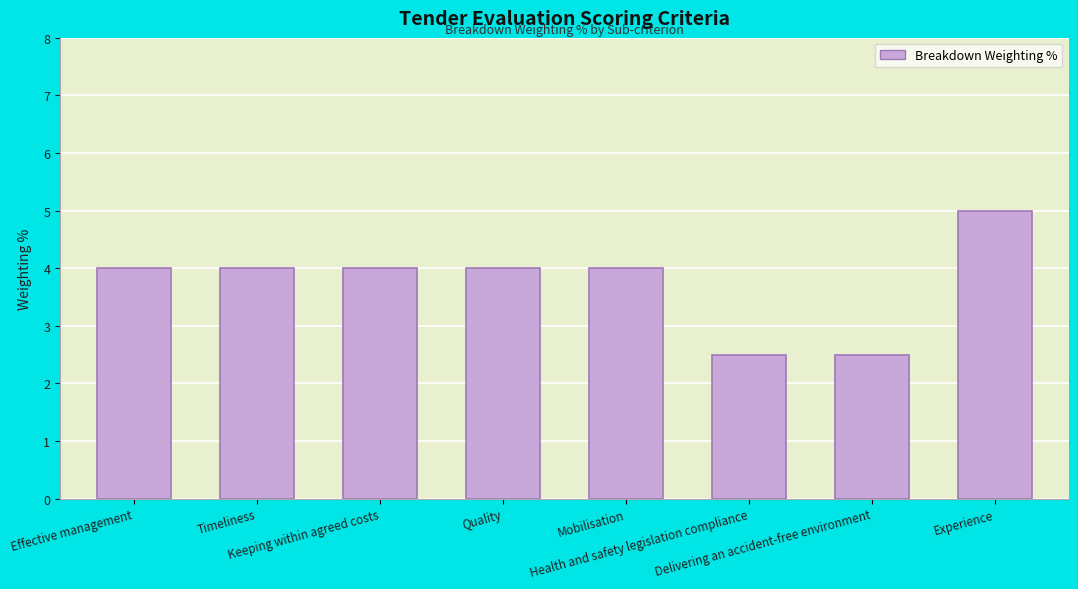

What is the label of the 4th bar from the left?

Quality